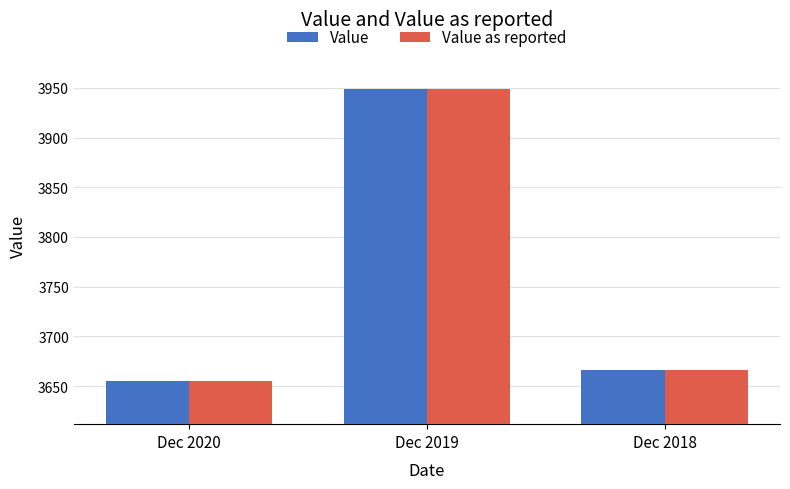

Does the chart contain any negative values?

No